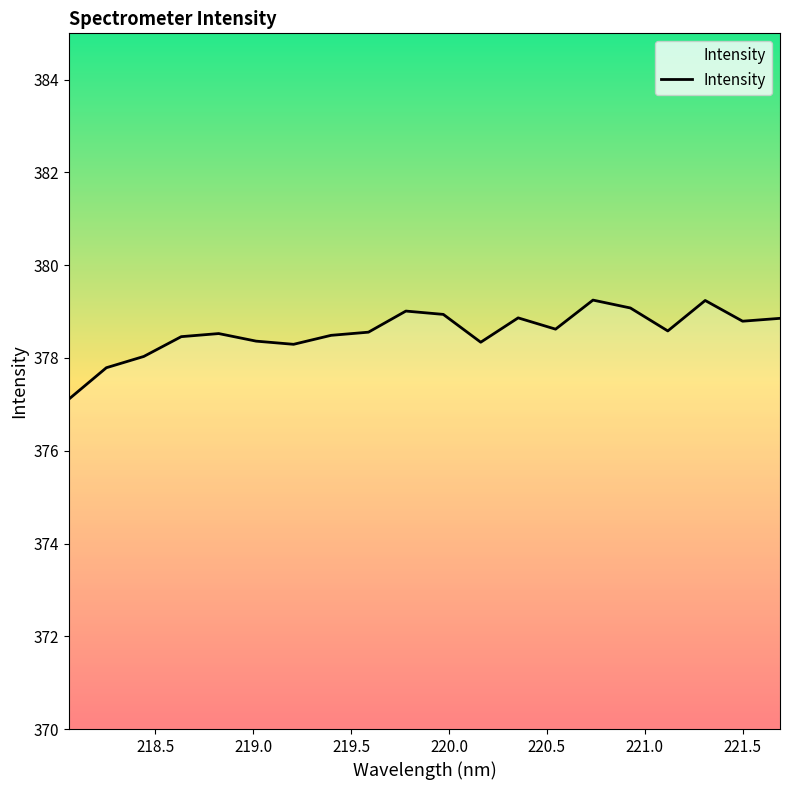

What is the greatest value displayed?

379.2